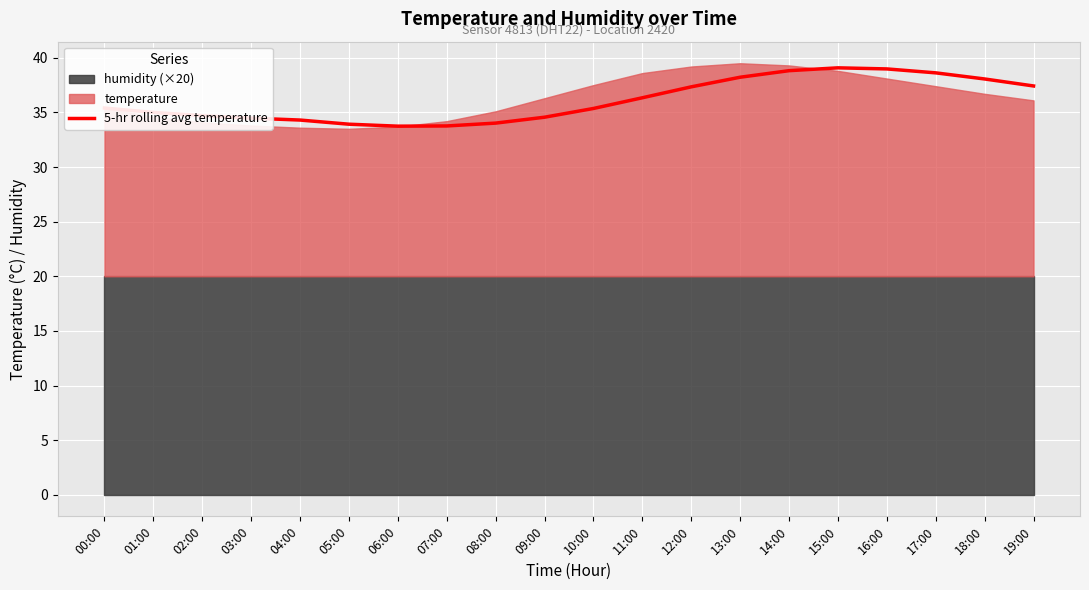

The chart shows a value of 51.9 at 05:00. True or false?

False